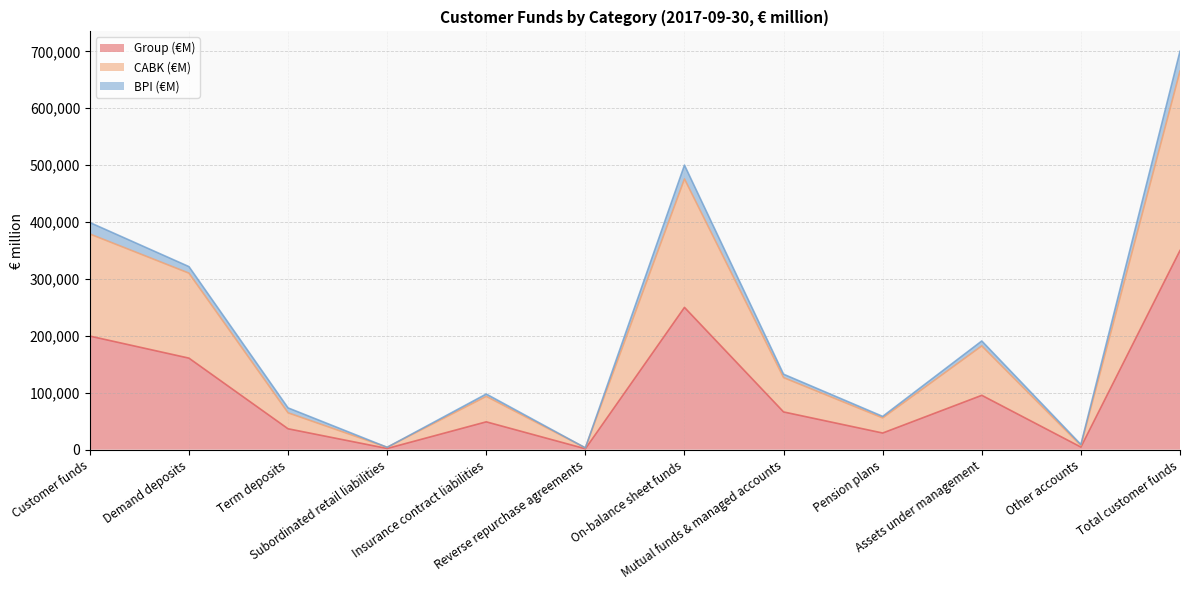

Reading left to right, extract all data points from this chart.

Group (€M) (top): 199563	160826	36683	2054	48876	1561	250000	66270	29219	95489	4525	350014
CABK (€M) (top): 378999	310166	64734	4099	93645	3108	475752	126601	55748	182349	7154	665255
BPI (€M) (top): 399126	321652	73366	4108	97752	3122	500000	132540	58438	190978	9050	700028